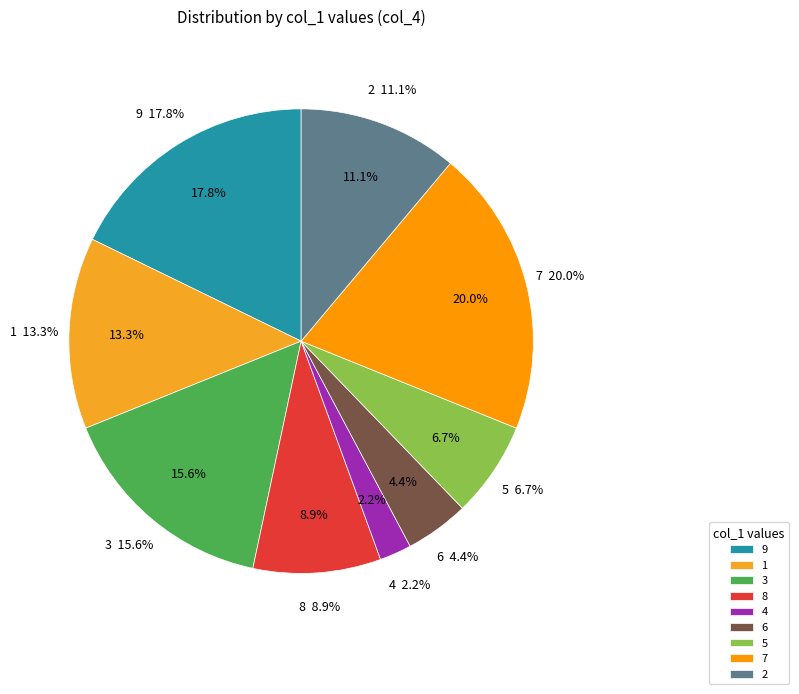

How many segments does this pie chart have?

9